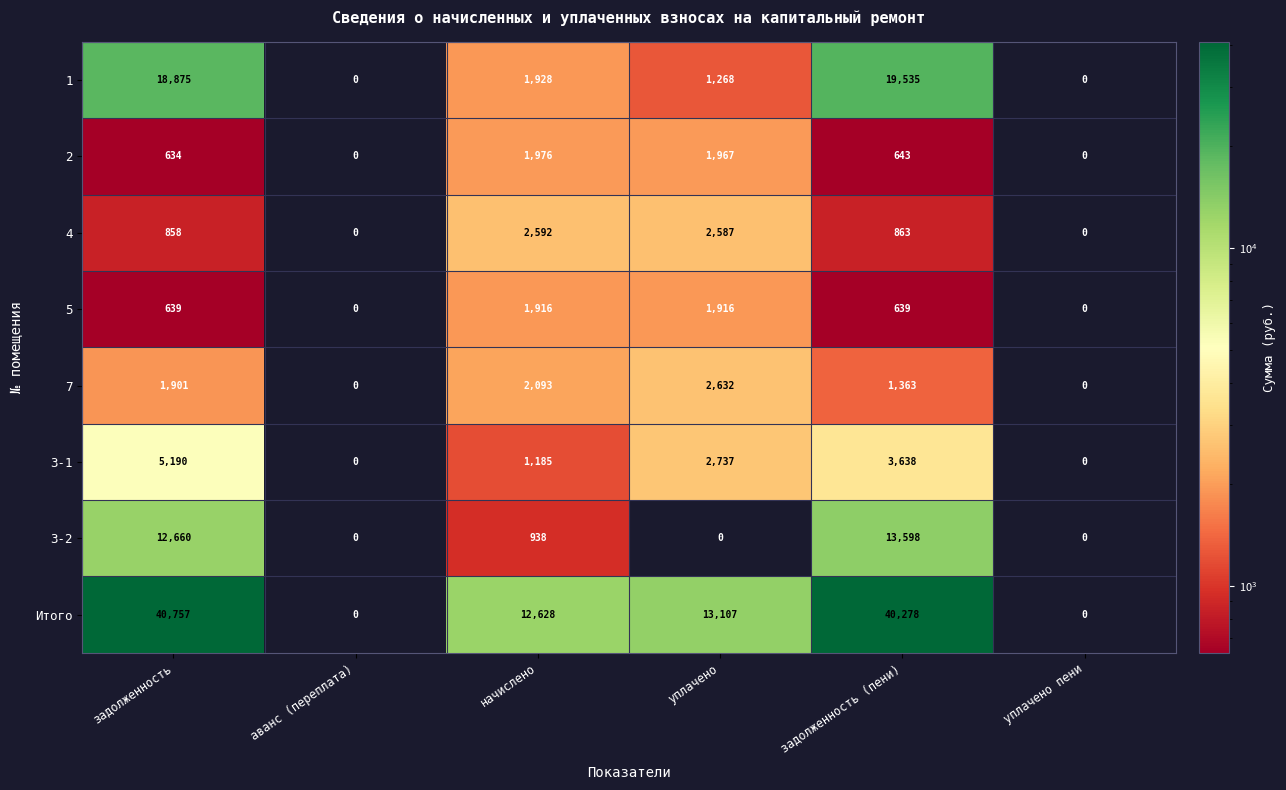

Rank the series by their maximum value, from lowest to highest.

5, 2, 4, 7, 3-1, 3-2, 1, Итого